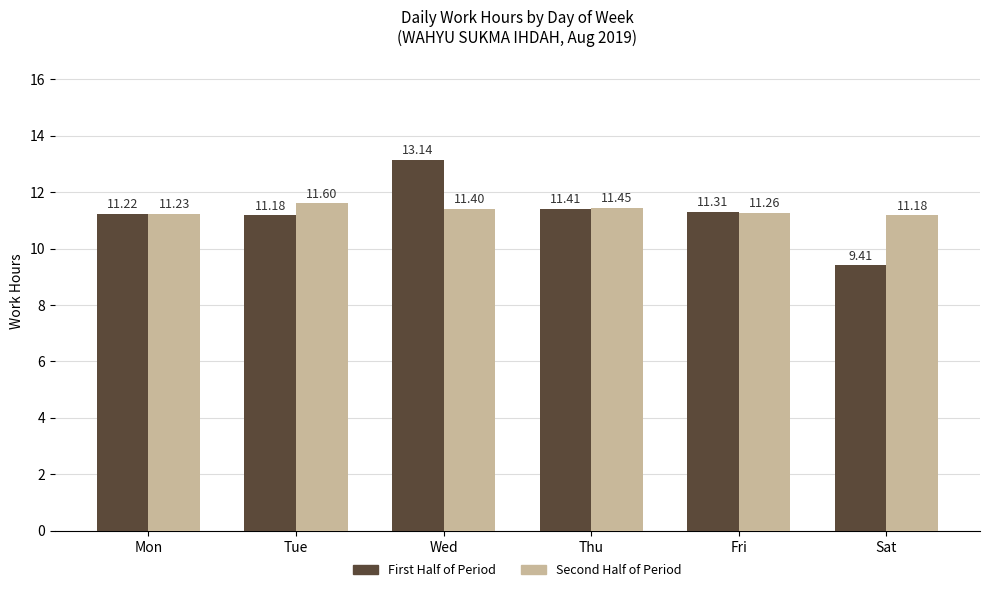

List the labels in order of Second Half of Period value, smallest first.

Sat, Mon, Fri, Wed, Thu, Tue